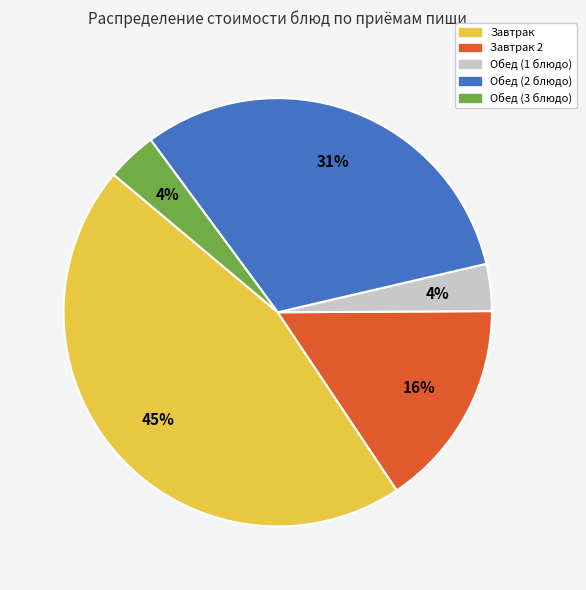

To the nearest percent, what is the average slice percentage?

20%